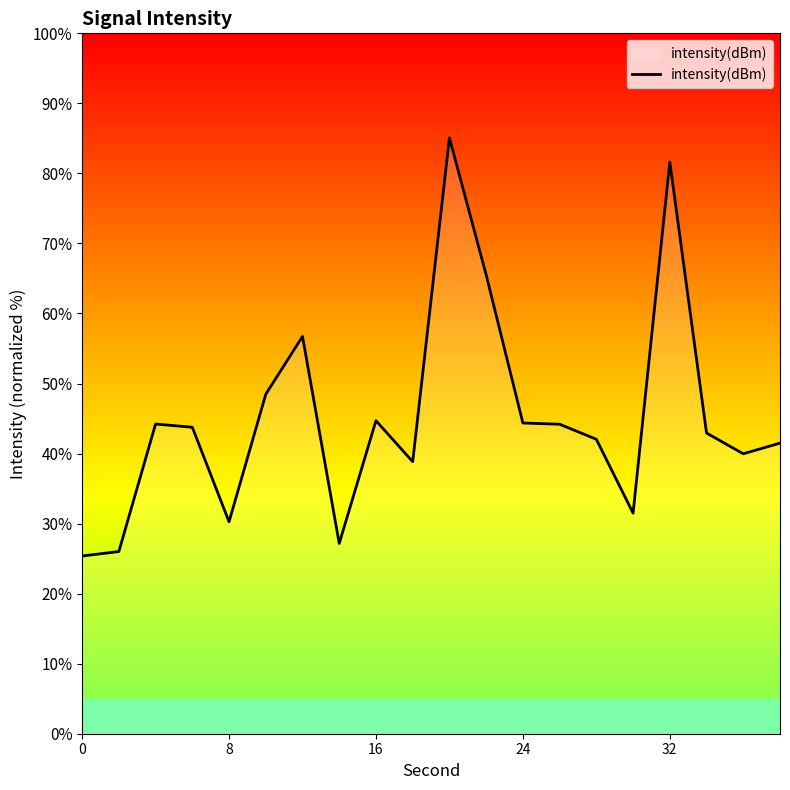

What is the maximum value shown in the chart?

85.1